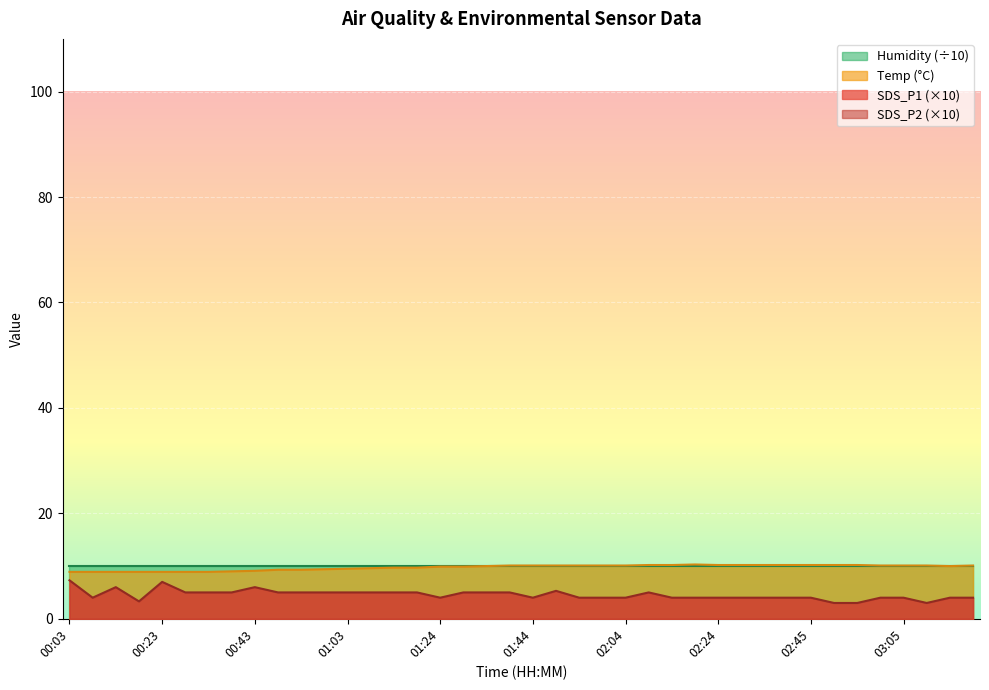

How many data points in Temp are above 10?

20